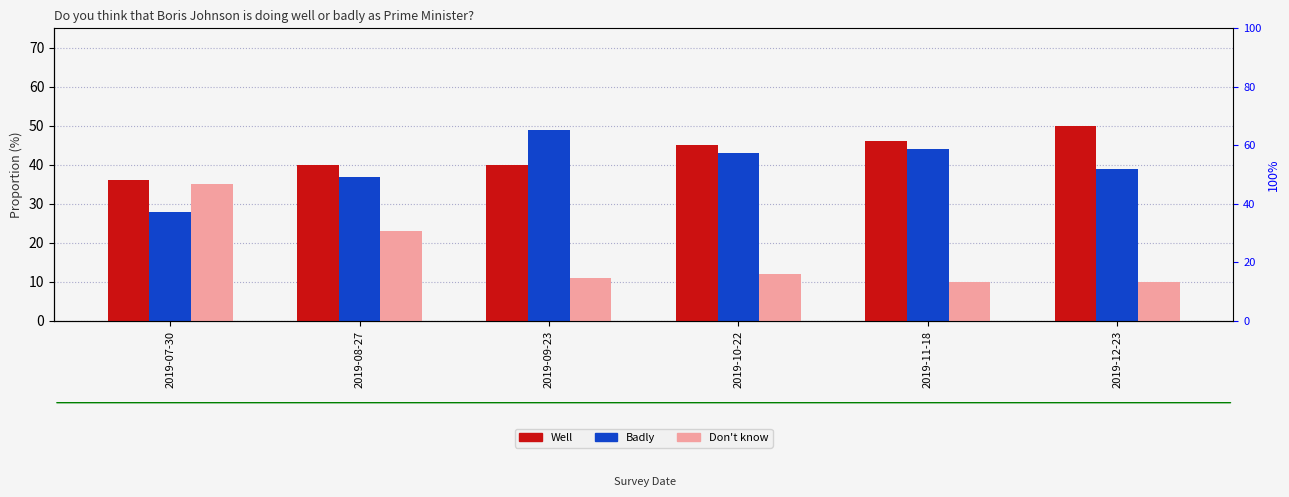

Which category has the lowest value in the Badly series?

2019-07-30